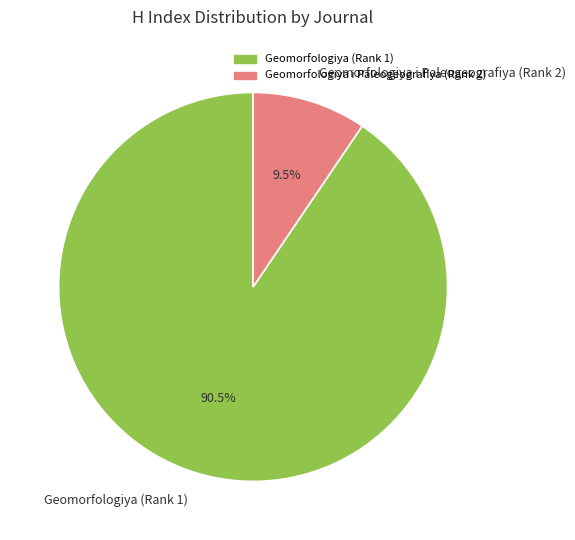

Is Geomorfologiya i Paleogeografiya (Rank 2) the majority of the pie?

No